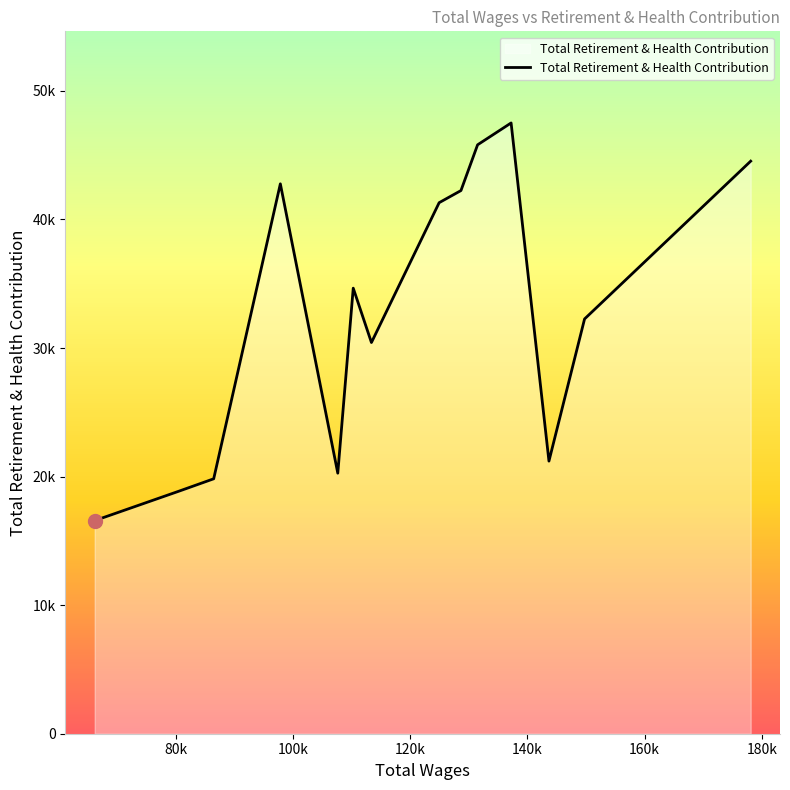

Does the chart have visible grid lines?

No